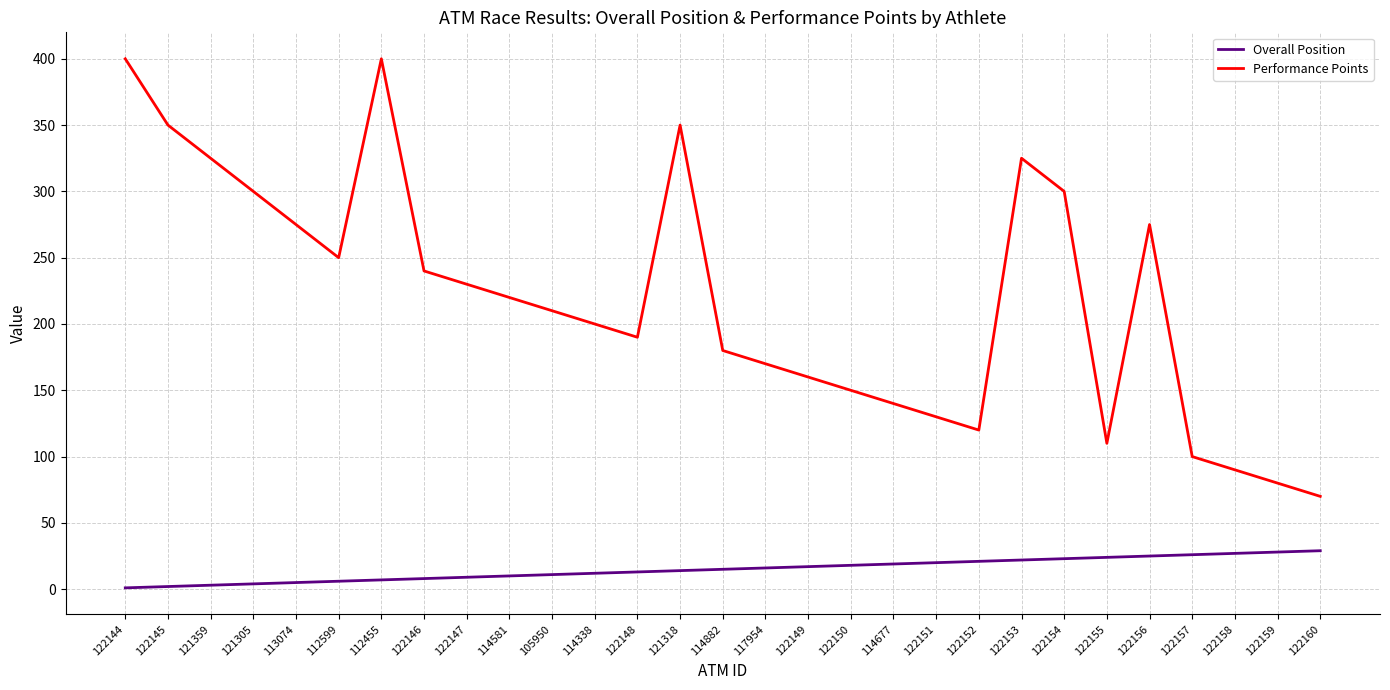

True or false: Performance Points has a value of 87 at 122147.

False